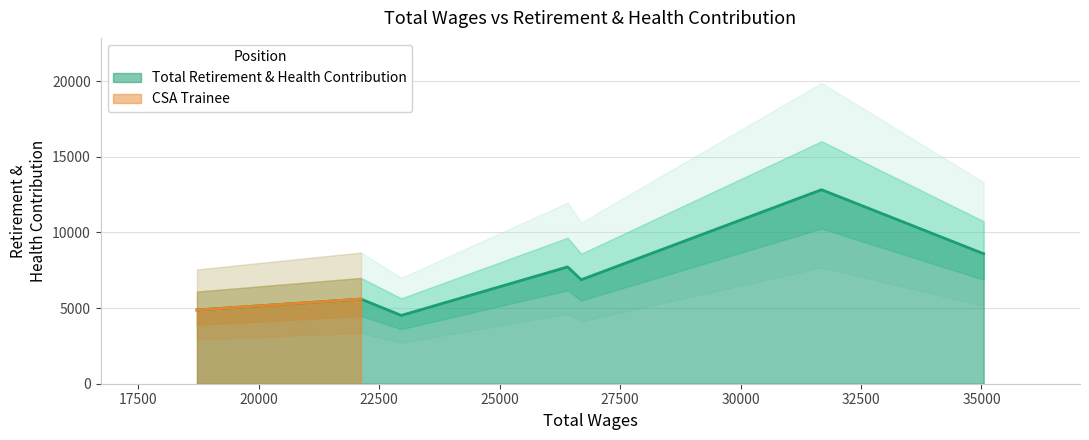

Reading left to right, list all the values displayed in this chart.

4515	7720	6873	12822	8590	4873	5593